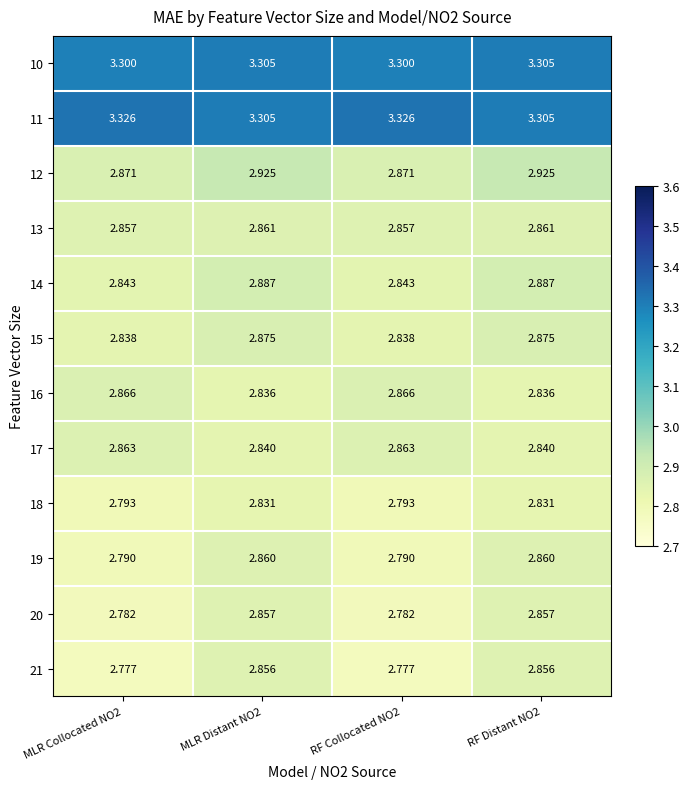

Is the value of 16 at MLR Distant NO2 greater than the value of 19 at RF Distant NO2?

No